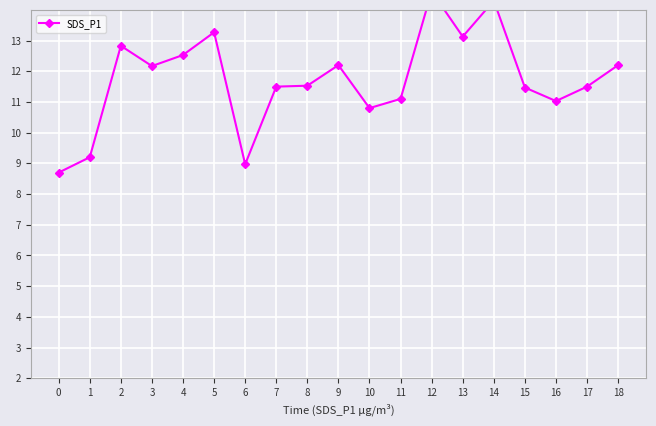

How many values are below 11?

4